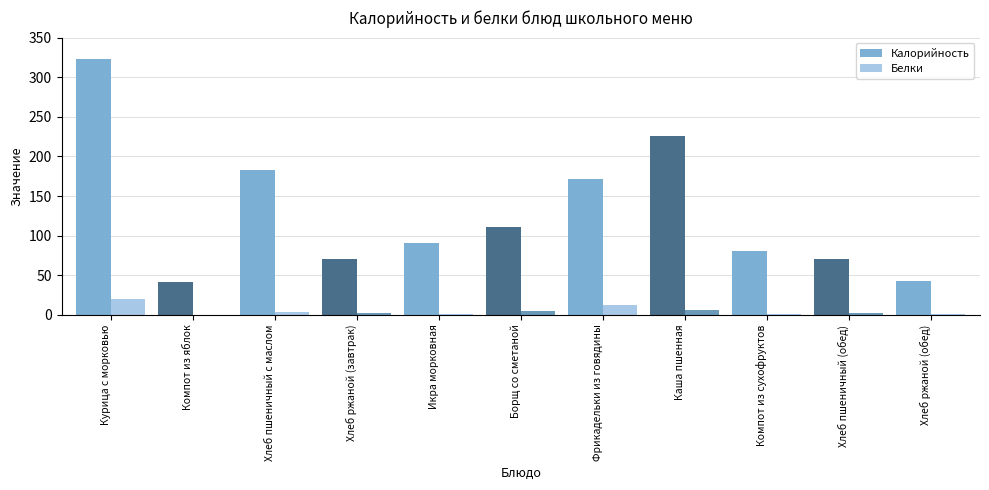

What are all the series names shown in the legend?

Калорийность, Белки